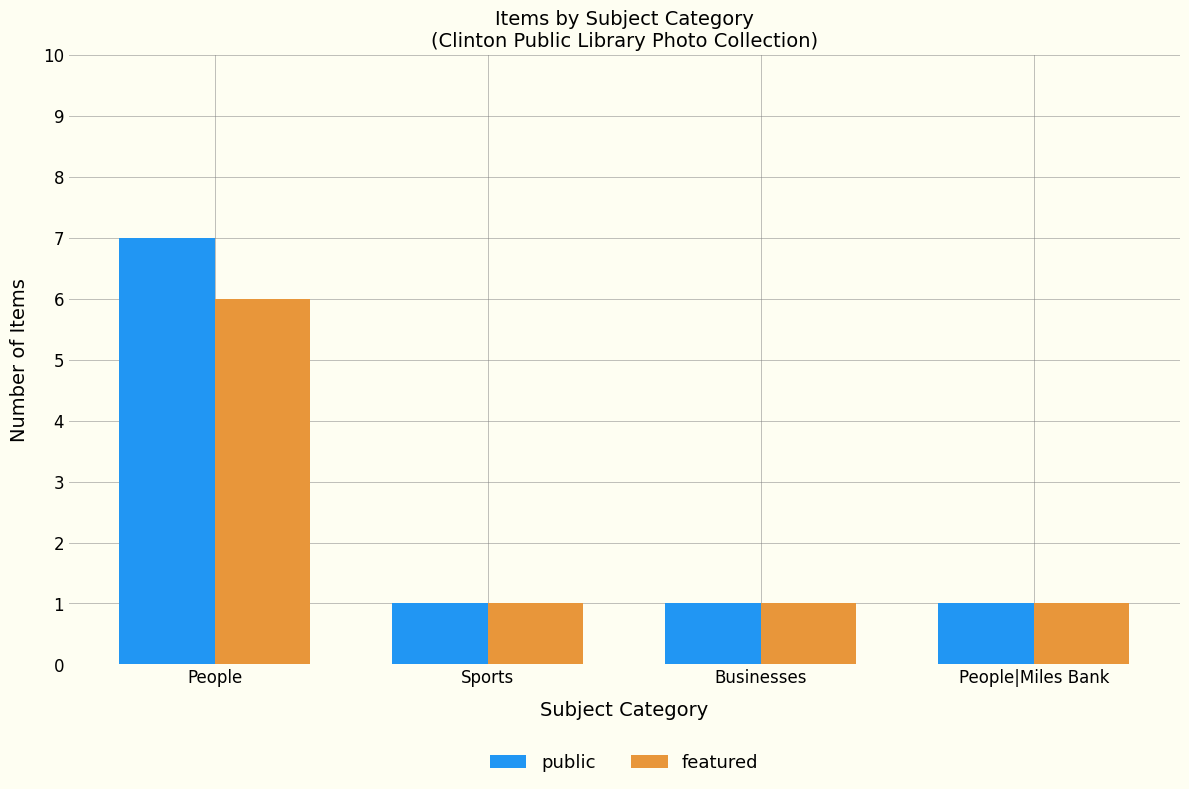

Between People and Businesses, which series saw the biggest shift?

public